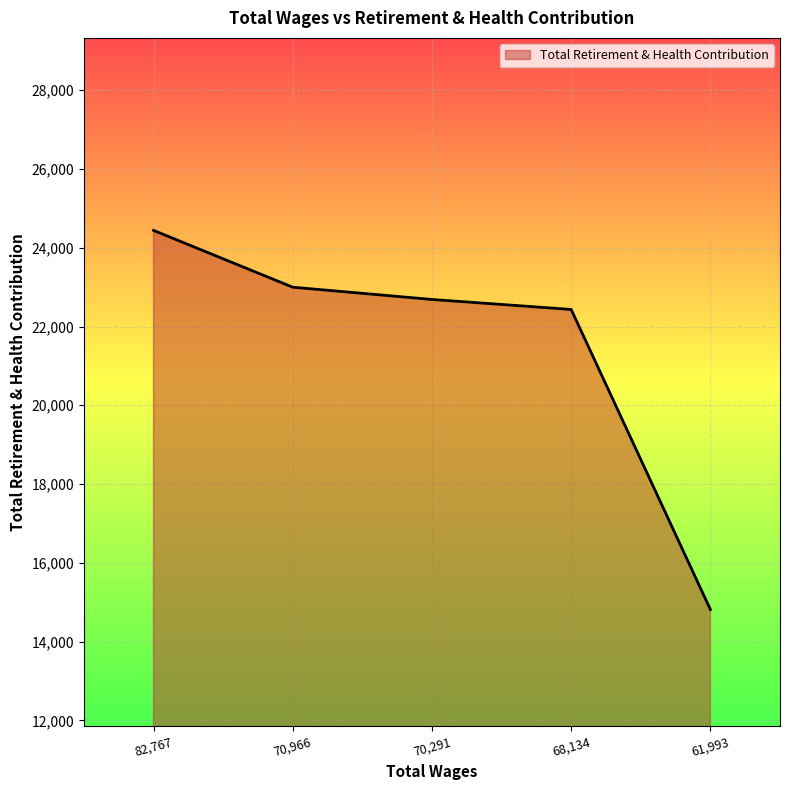

How many values are below 22687?

2